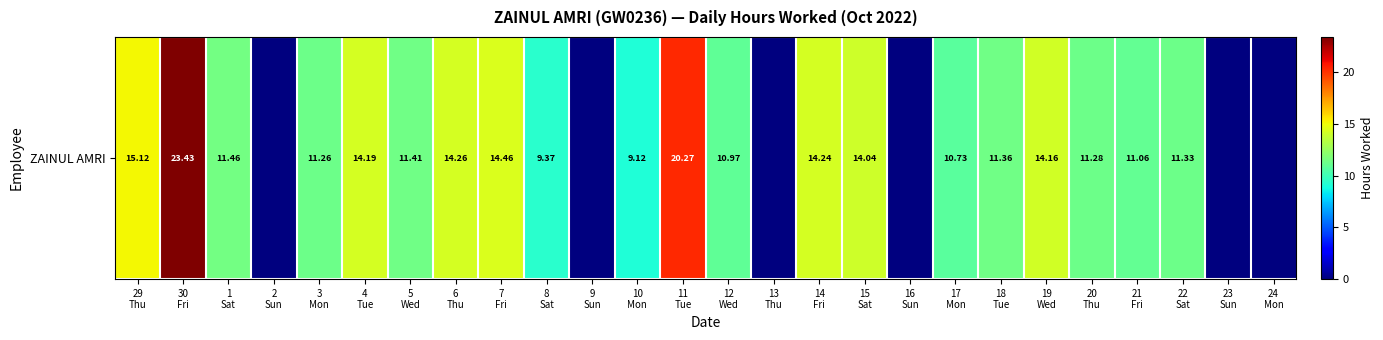

What is the difference between the maximum and second lowest values?

23.4